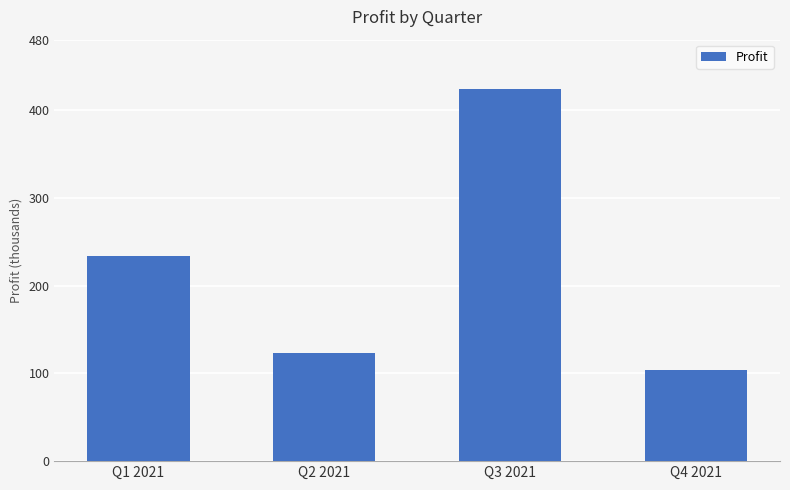

Between Q1 2021 and Q4 2021, which is larger?

Q1 2021